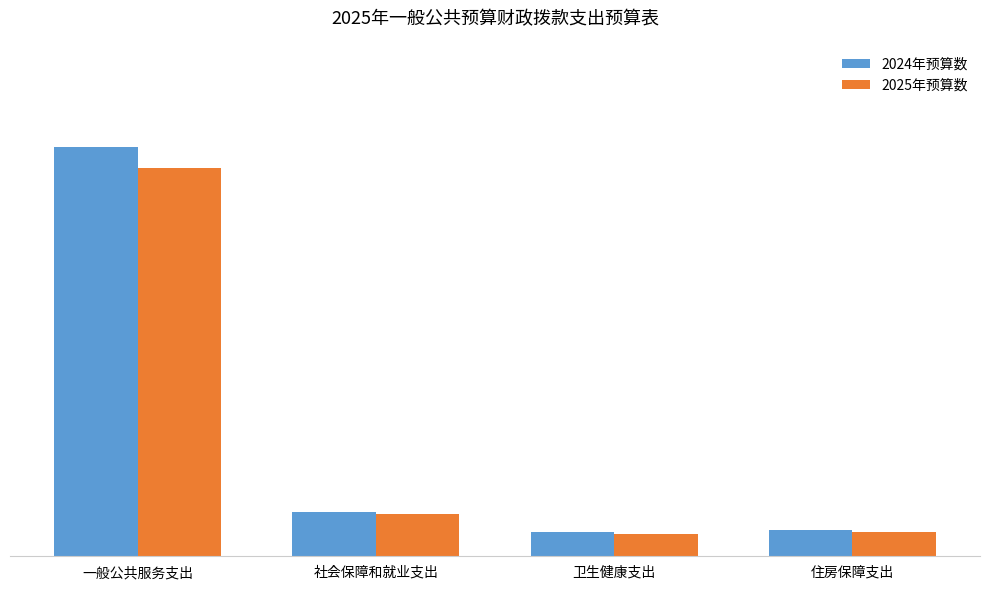

Is the value of 2025年预算数 at 住房保障支出 greater than the value of 2024年预算数 at 一般公共服务支出?

No